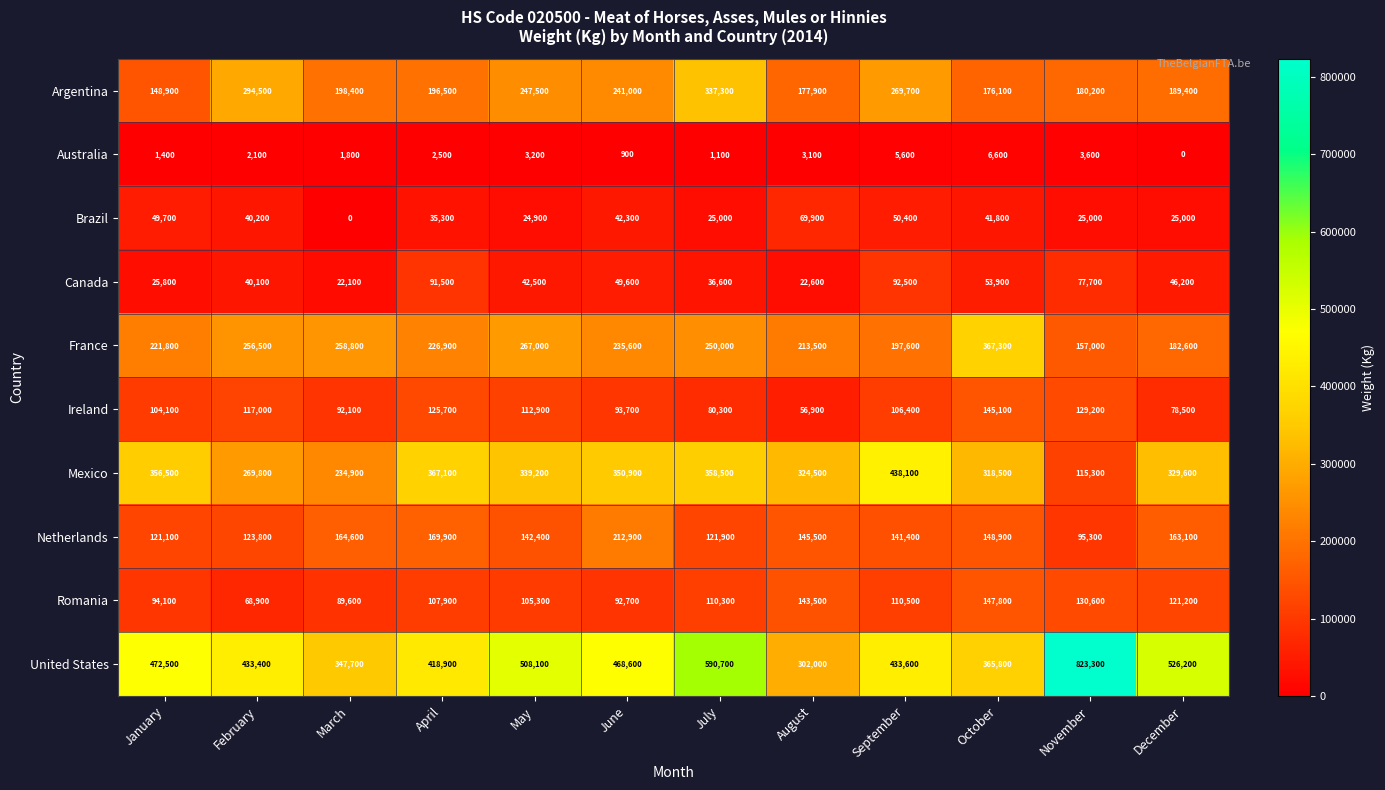

How many data points does each series have?

12